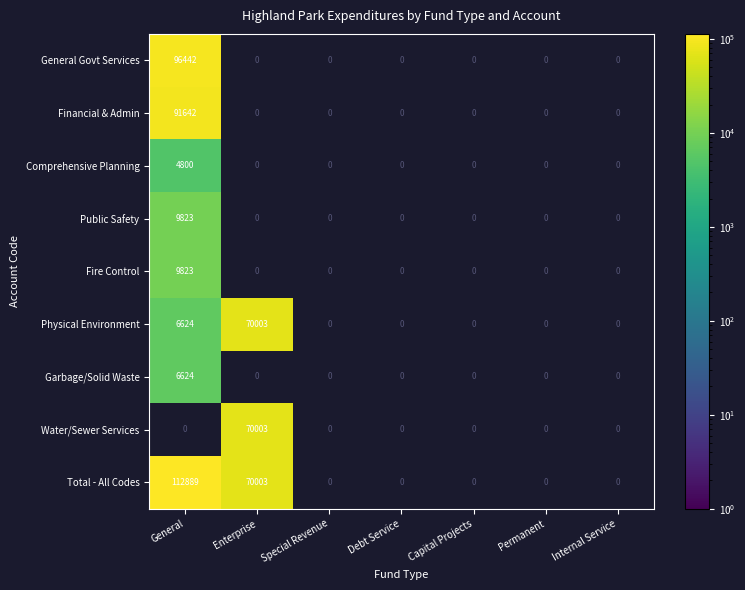

True or false: General Govt Services has a value of 40403 at General.

False